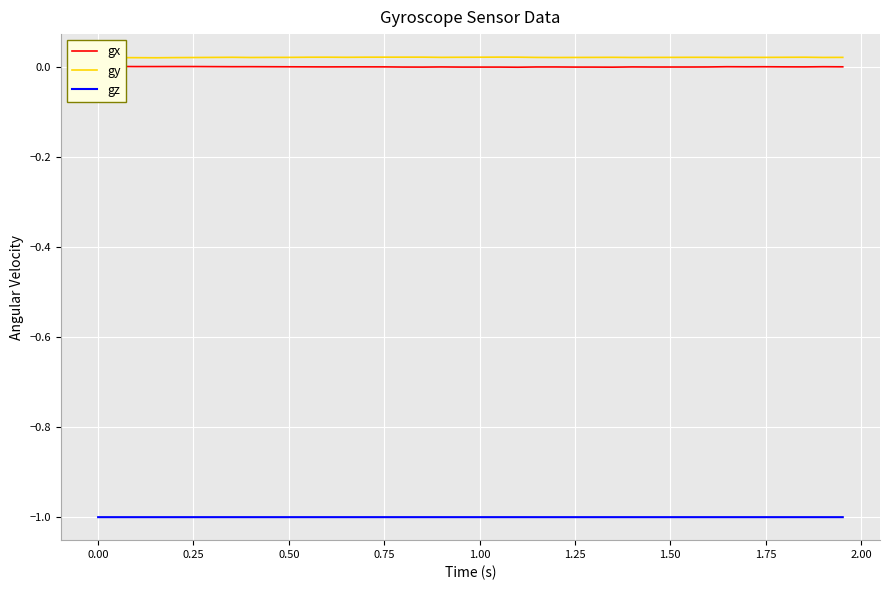

What is the maximum value for gz?

-1.0